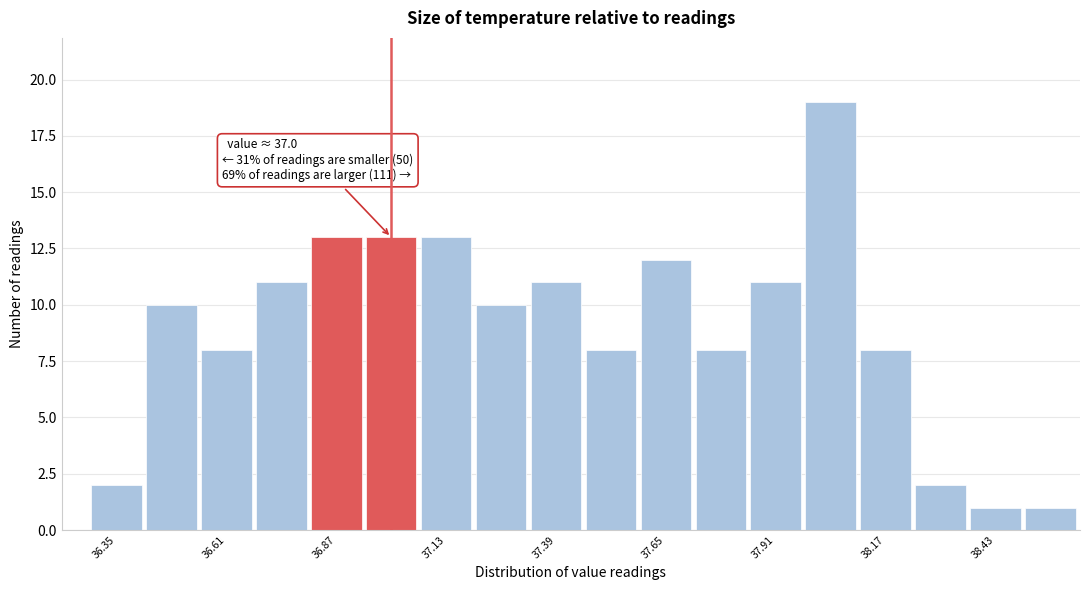

Around what value on the x-axis is the tallest bar? Give the approximate position of its centre, as read against the axis.

38.05